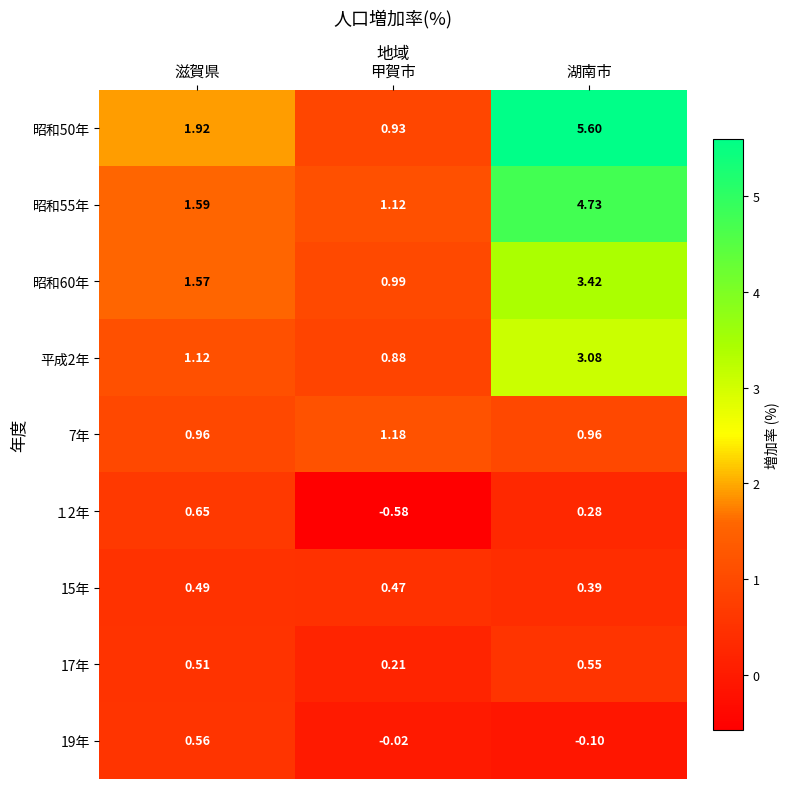

Which label corresponds to the smallest value in the chart?

甲賀市